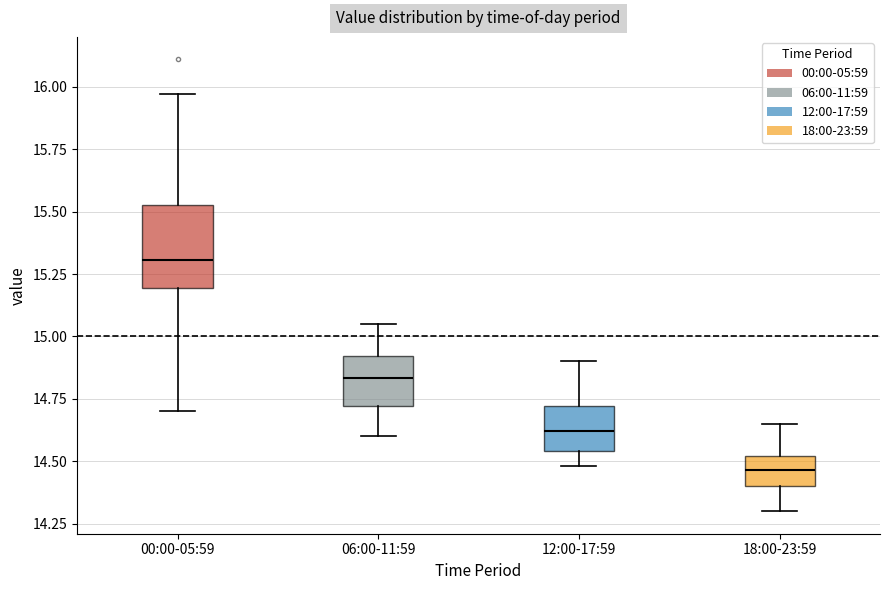

Reading left to right, transcribe this box plot: for each box, give where its median line is, the range the box spans, and where its two whiskers end, as read against the y-axis. The values are not printed on the chart, so give them approximately, as read against the axis.

00:00-05:59: median 15.30, box 15.20 to 15.55, whiskers 14.70 to 15.95
06:00-11:59: median 14.85, box 14.70 to 14.90, whiskers 14.60 to 15.05
12:00-17:59: median 14.60, box 14.55 to 14.70, whiskers 14.50 to 14.90
18:00-23:59: median 14.45, box 14.40 to 14.50, whiskers 14.30 to 14.65